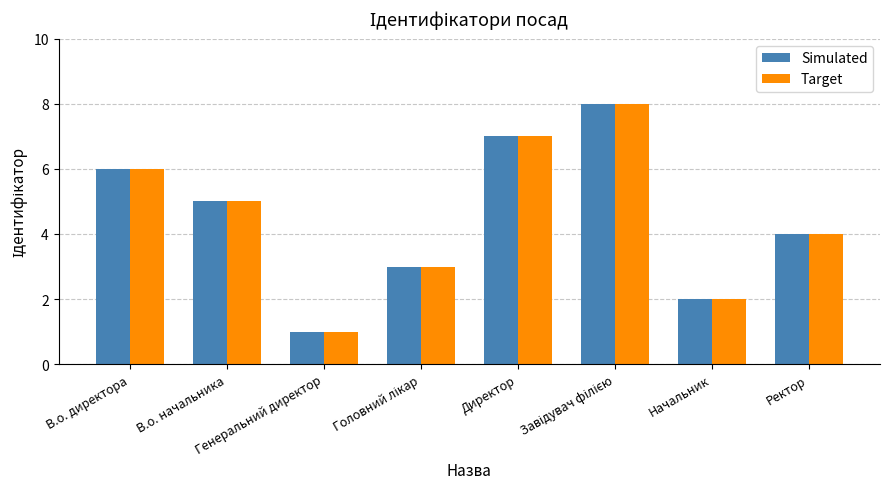

What is the difference between the second highest and second lowest values in the Target series?

5